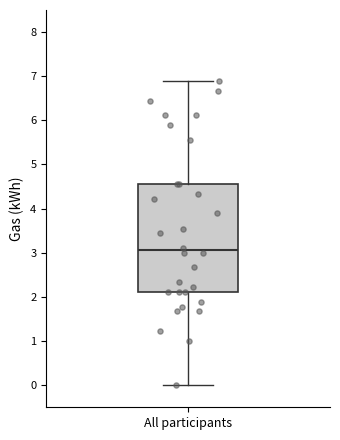

Read this box plot against the y-axis: the position of the median line, the range covered by the box, and the ends of both whiskers. The values are not printed on the chart, so give them approximately, as read against the axis.

median 3.1, box 2.1 to 4.6, whiskers 0.0 to 6.9